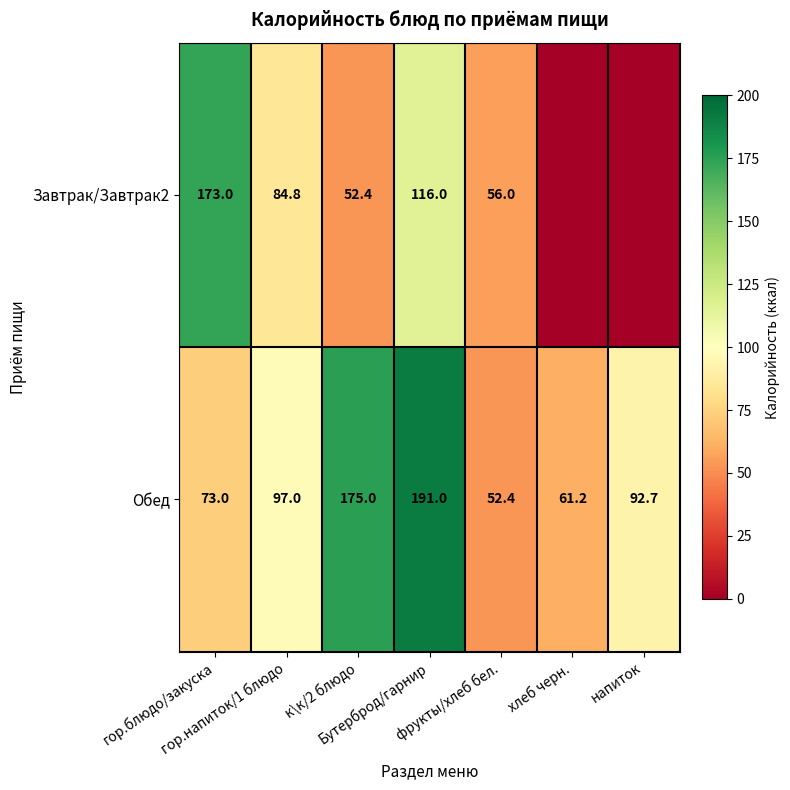

Where does the Обед series first go above 92?

гор.напиток/1 блюдо